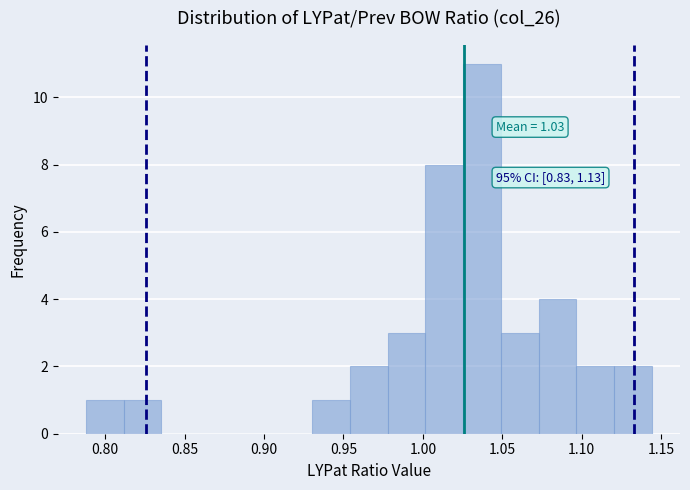

Which range on the x-axis has the tallest bar?

1.025 to 1.050